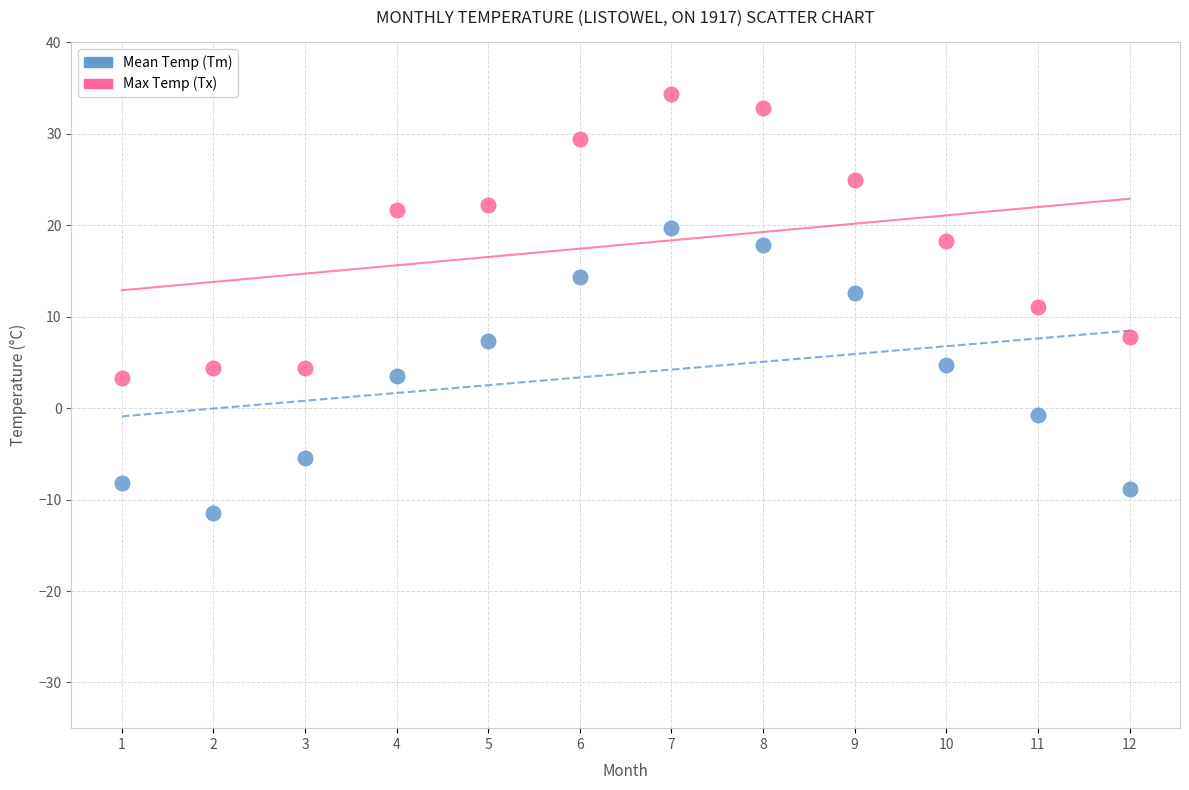

What are all the series names shown in the legend?

Mean Temp (Tm), Max Temp (Tx)